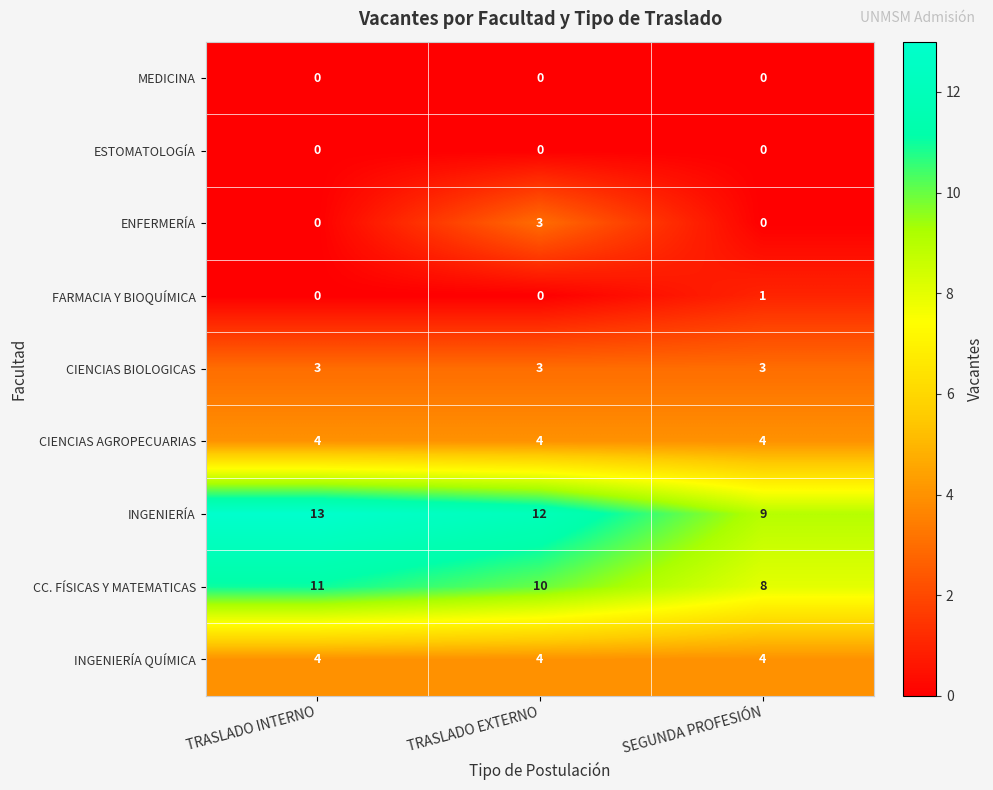

At how many categories does at least one series exceed 6?

3